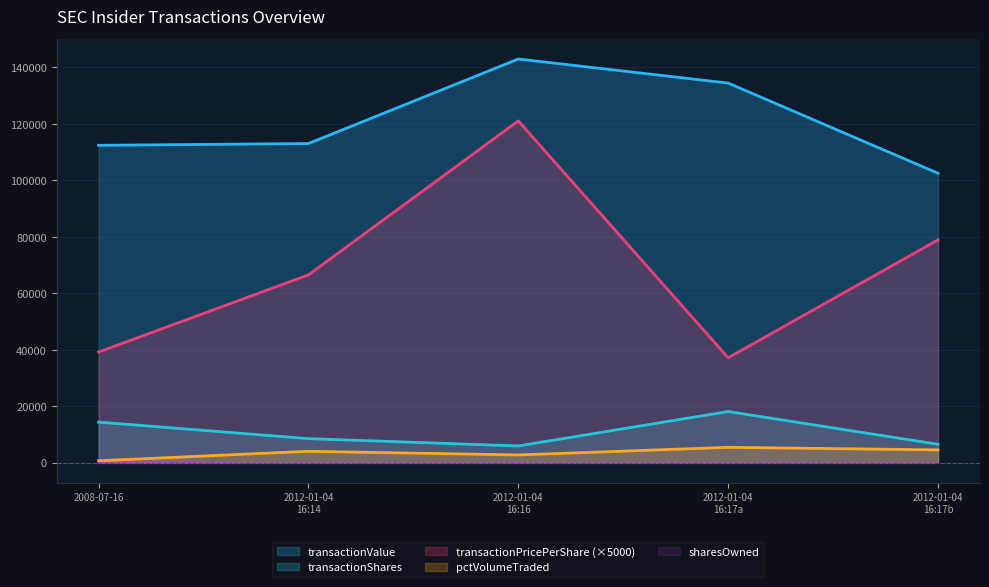

What is the sum of all transactionShares values?

53347.0